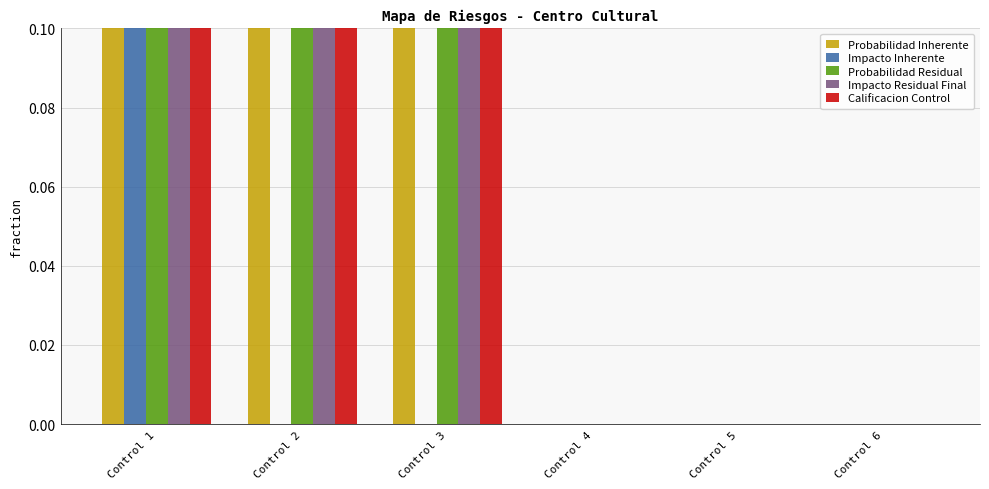

What is the average value of the Probabilidad Inherente series?

0.2